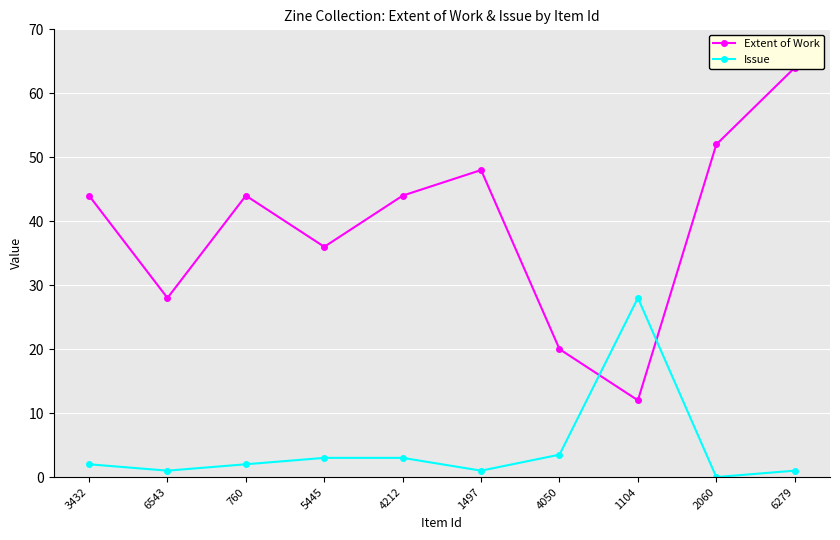

What is the sum of the Extent of Work values at 1497 and 2060?

100.0